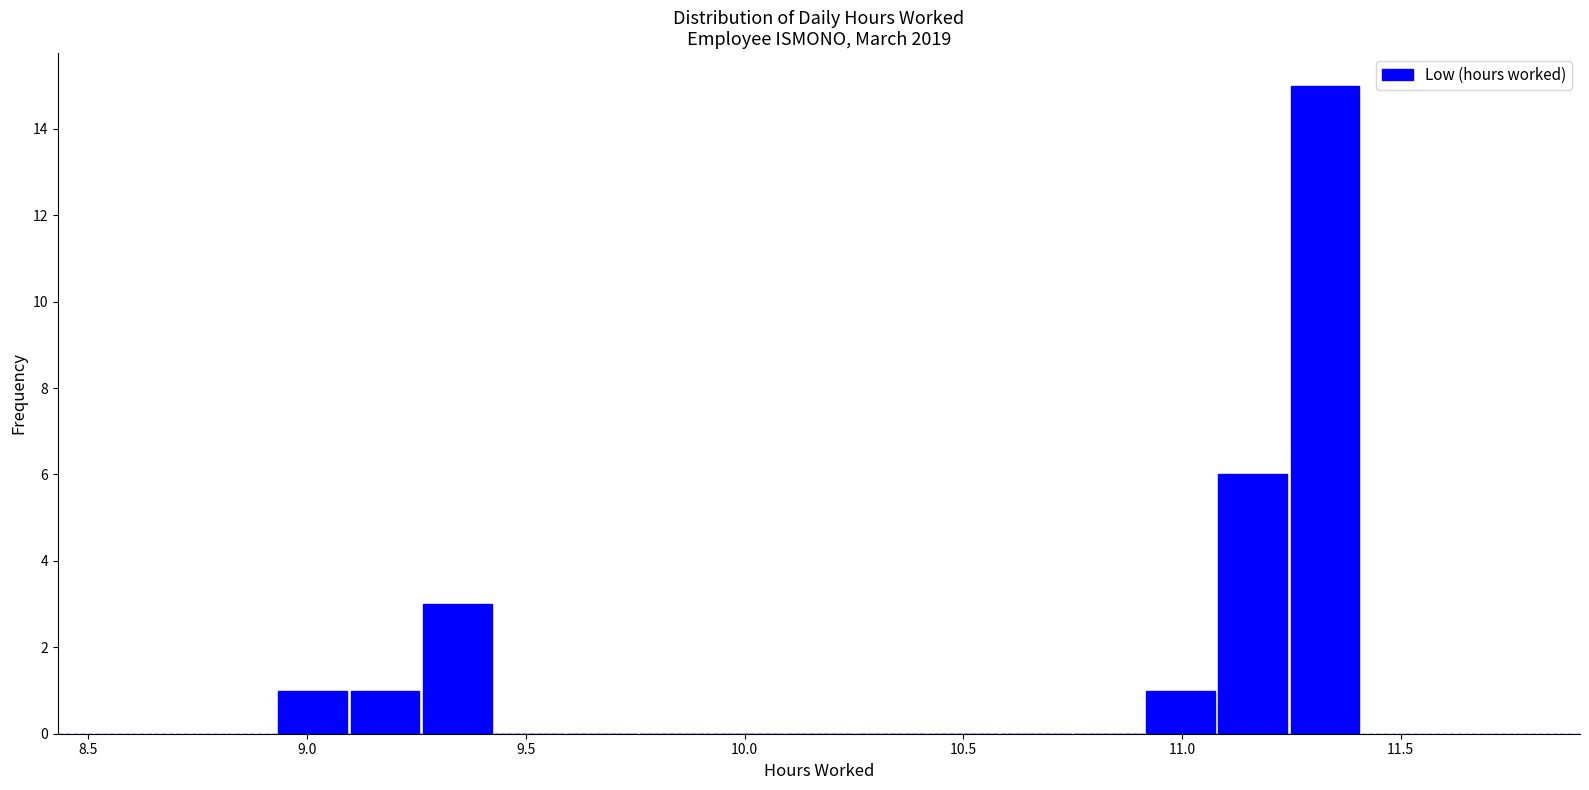

Around what value on the x-axis is the tallest bar? Give the approximate position of its centre, as read against the axis.

11.35